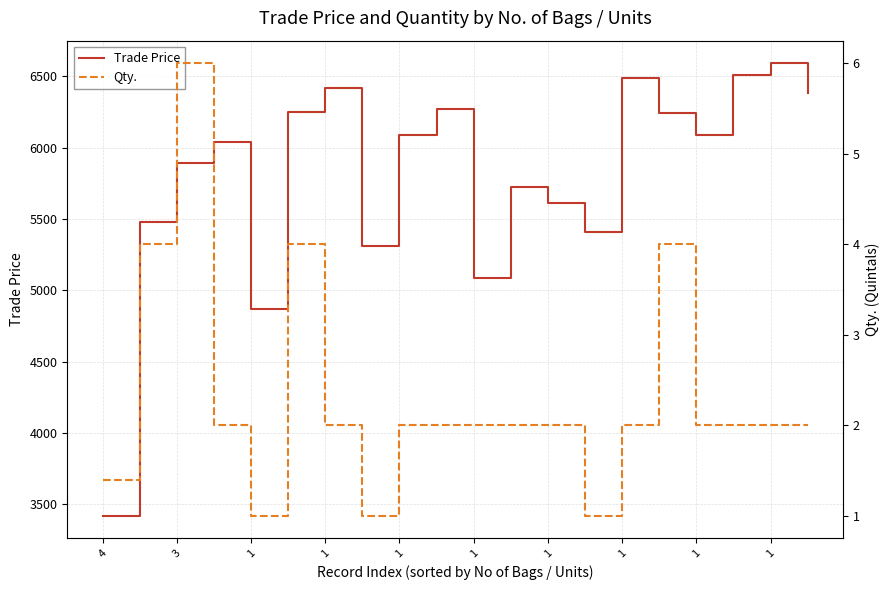

True or false: Qty. and Trade Price intersect in this chart.

False